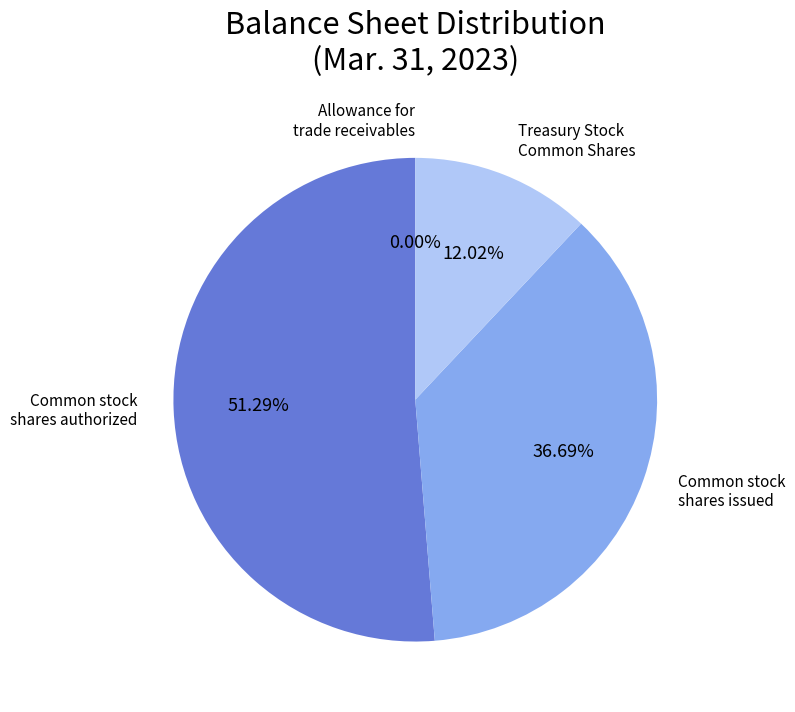

Does Common stock shares authorized represent more than half of the total?

Yes